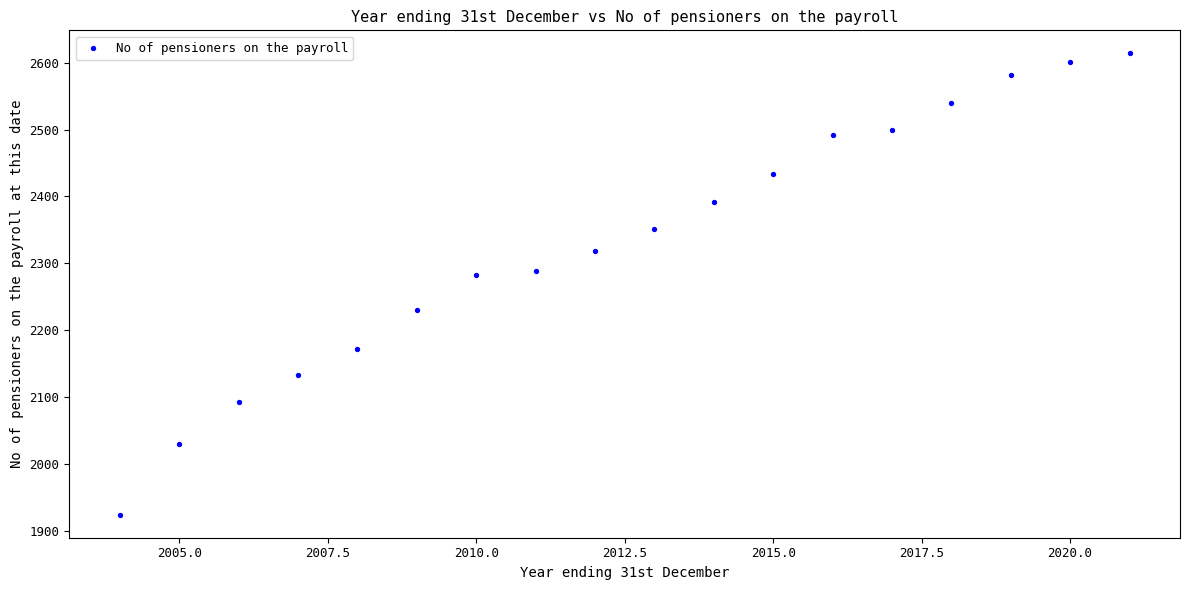

What is the range of Y values (max minus min)?

690